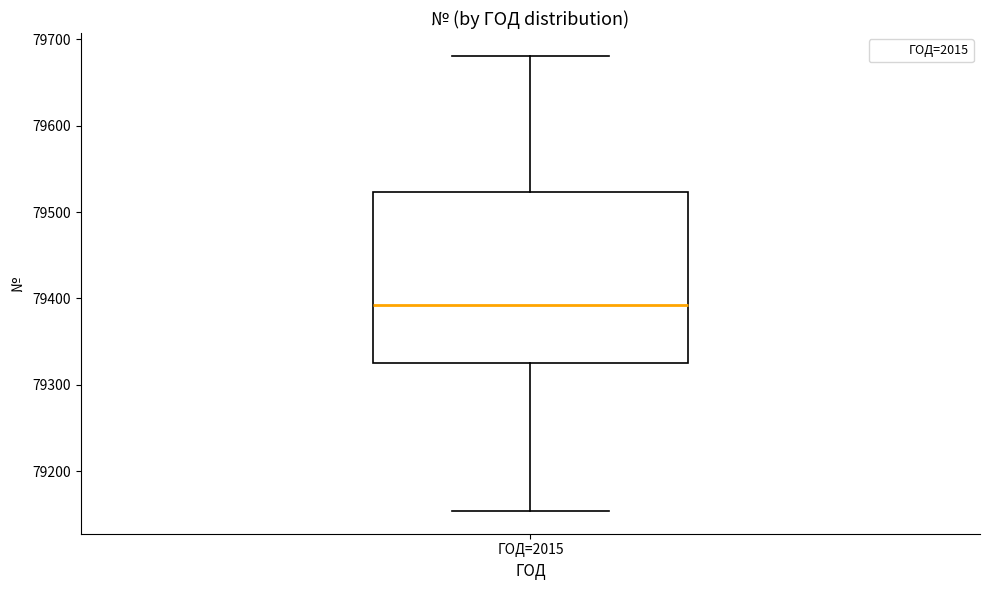

Transcribe this box plot: give where the median line is, the range the box spans, and where the two whiskers end, as read against the y-axis. The values are not printed on the chart, so give them approximately, as read against the axis.

median 79390, box 79330 to 79520, whiskers 79150 to 79680